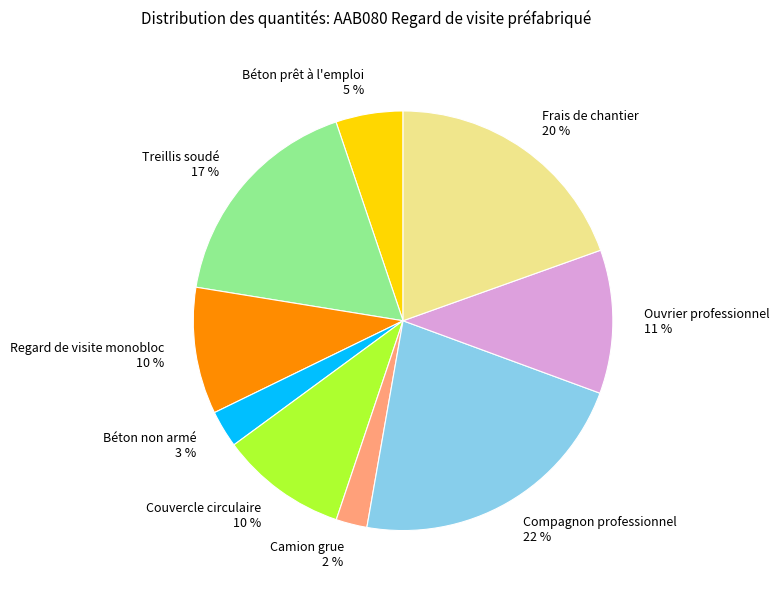

Which category has the biggest portion of the pie?

Compagnon professionnel